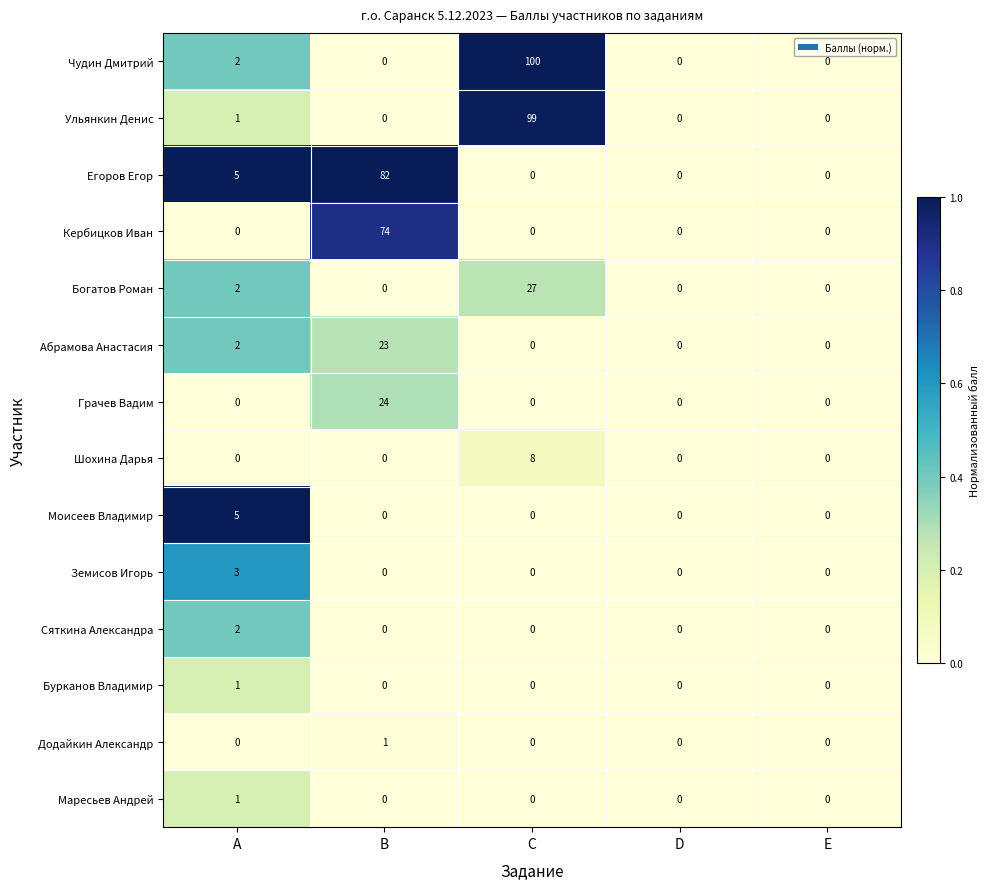

Count the number of data series in this chart.

14